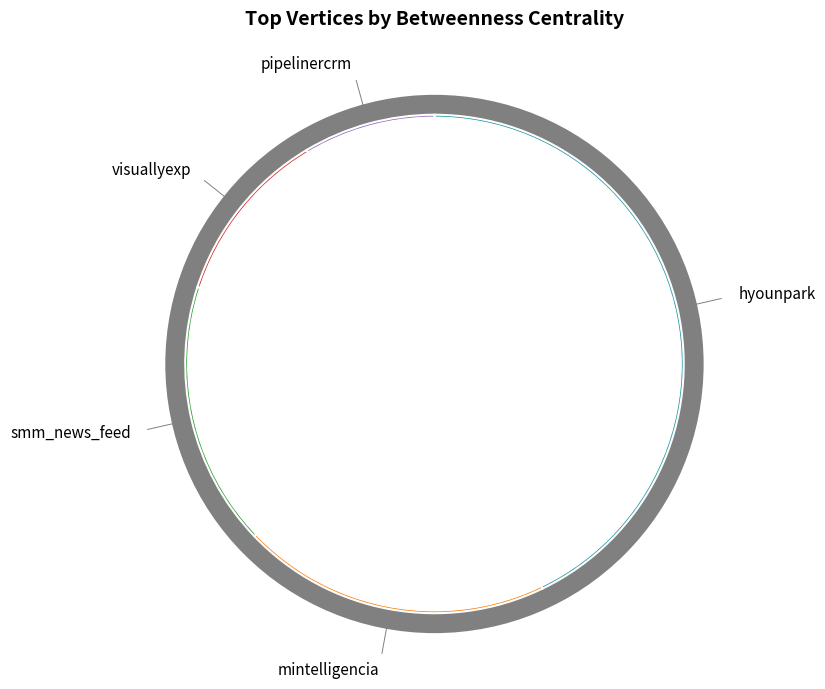

Is it true that pipelinercrm is 9% of the pie?

True